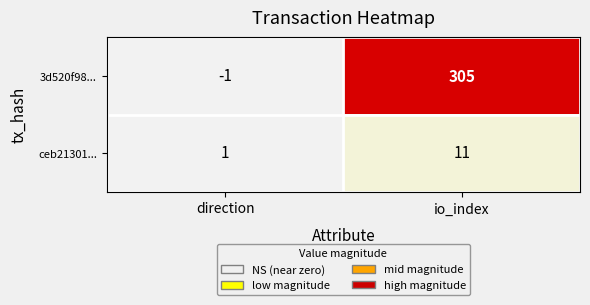

True or false: 3d520f98... has a value of -1 at direction.

True